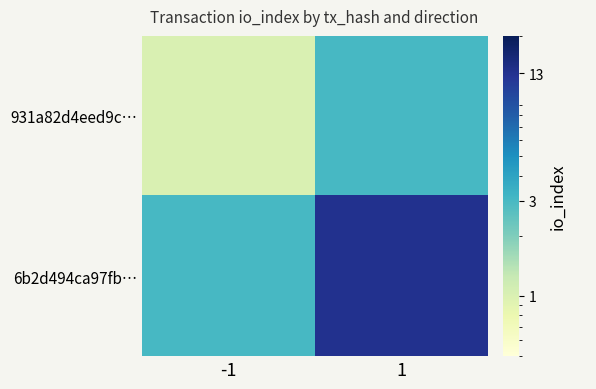

List the series in order of their overall mean, lowest first.

931a82d4eed9c…, 6b2d494ca97fb…